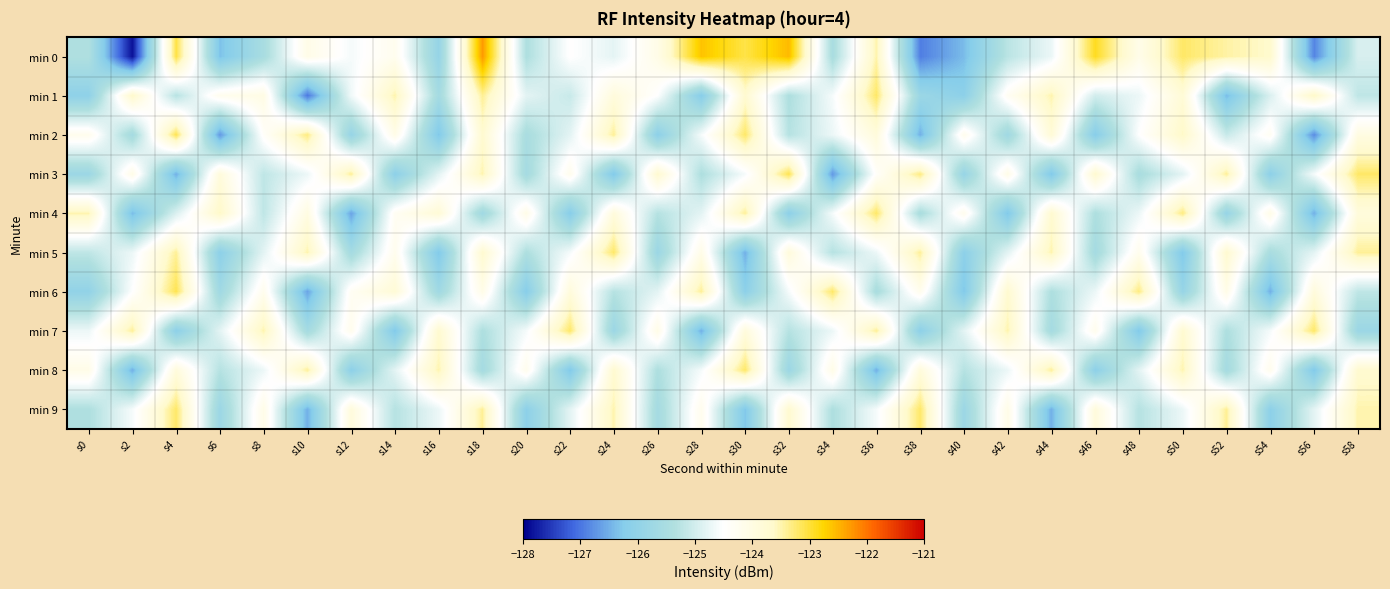

Which series has the widest spread of values?

min 0